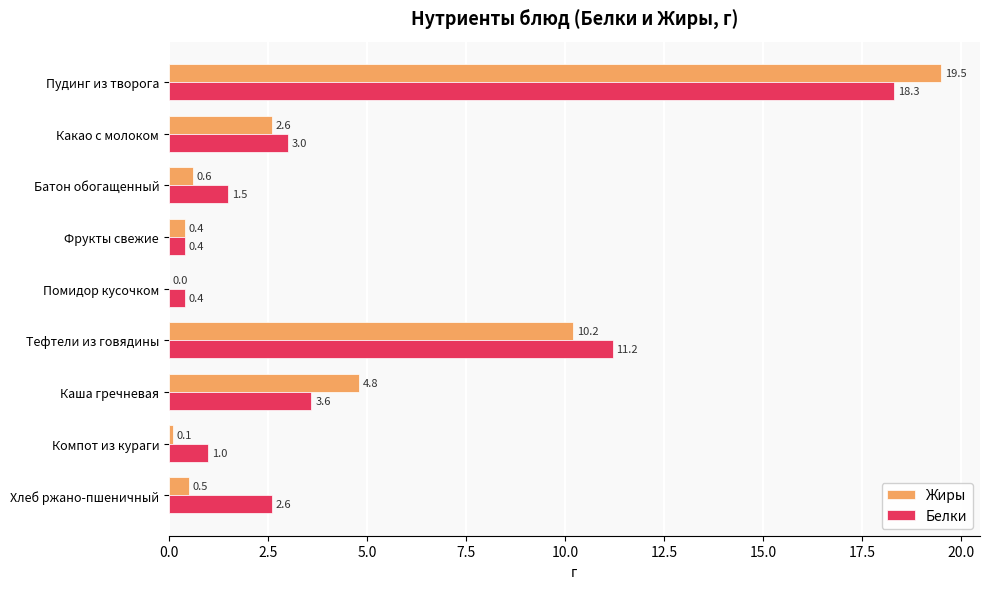

True or false: Жиры has a value of 11.8 at Помидор кусочком.

False